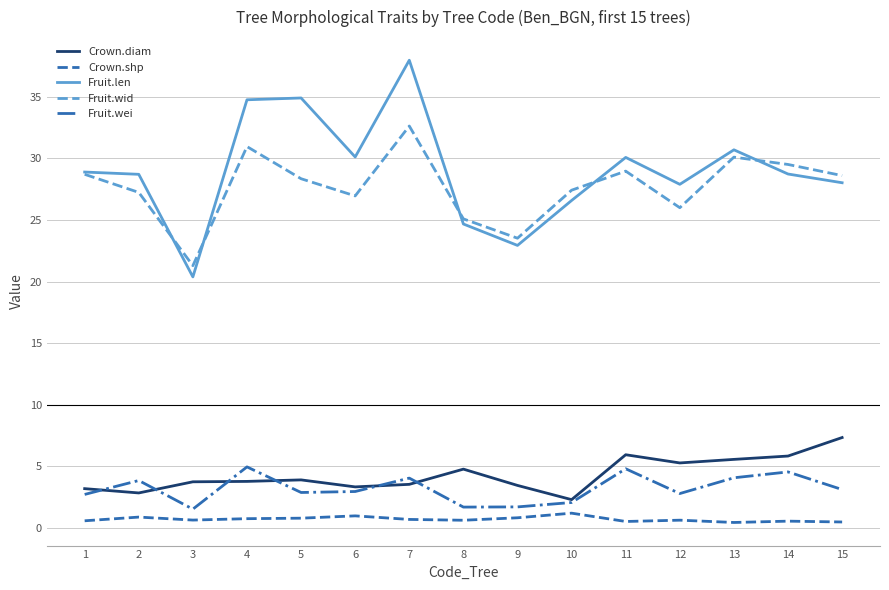

Rank the series at 4 from lowest to highest value.

Crown.shp, Crown.diam, Fruit.wei, Fruit.wid, Fruit.len